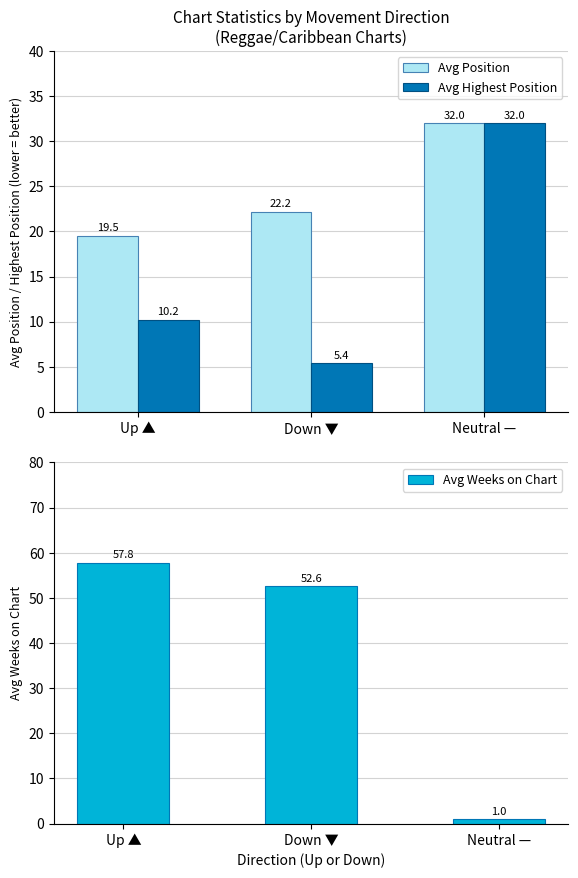

What is the approximate value of Avg Highest Position at Neutral —?

32.0